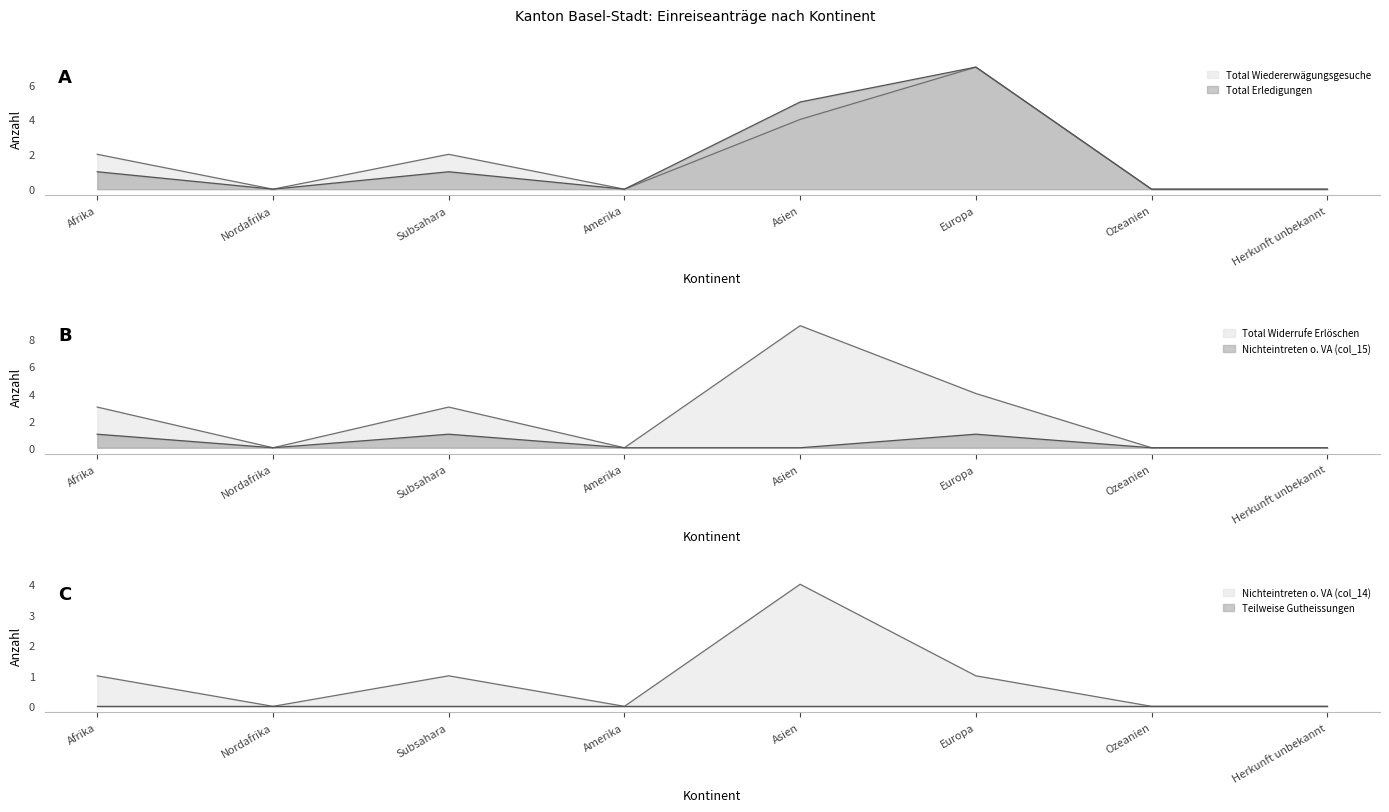

Which category has the highest value in the Nichteintreten o. VA (col_14) series?

Asien